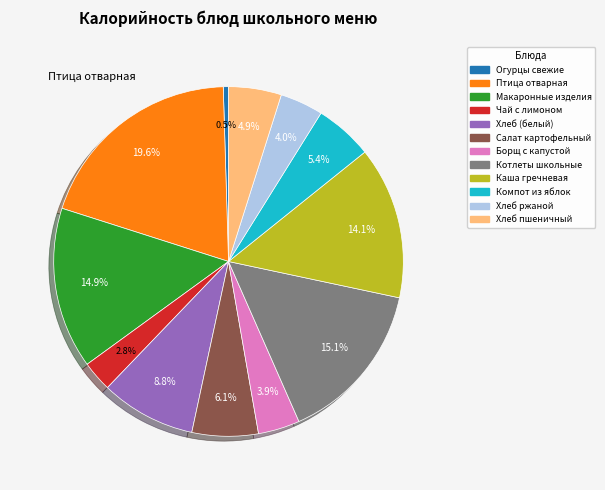

Is there a majority slice in this chart?

No